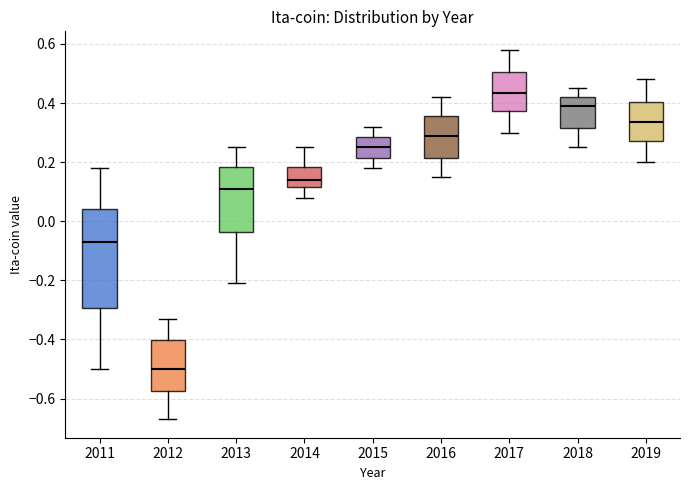

Where does the upper whisker of the box at x = 2015 end on the y-axis? The values are not printed on the chart, so give them approximately, as read against the axis.

0.32